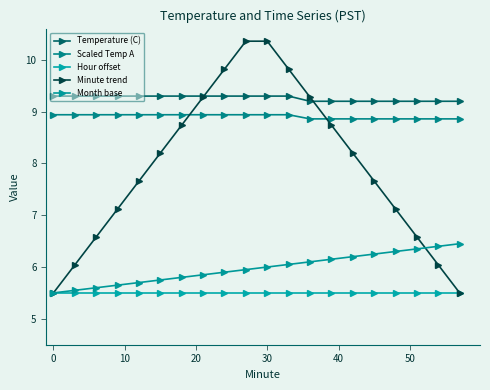

Does the chart have visible grid lines?

No